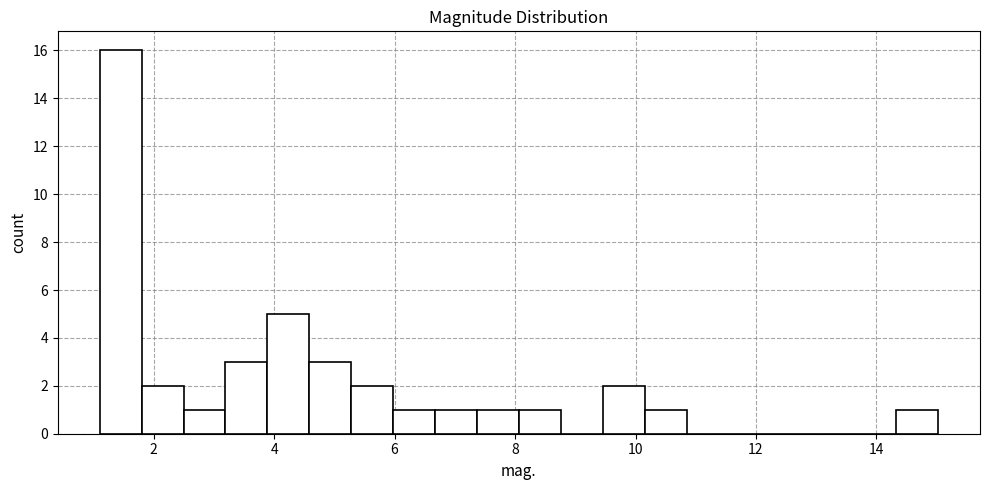

Around what value on the x-axis is the tallest bar? Give the approximate position of its centre, as read against the axis.

1.4